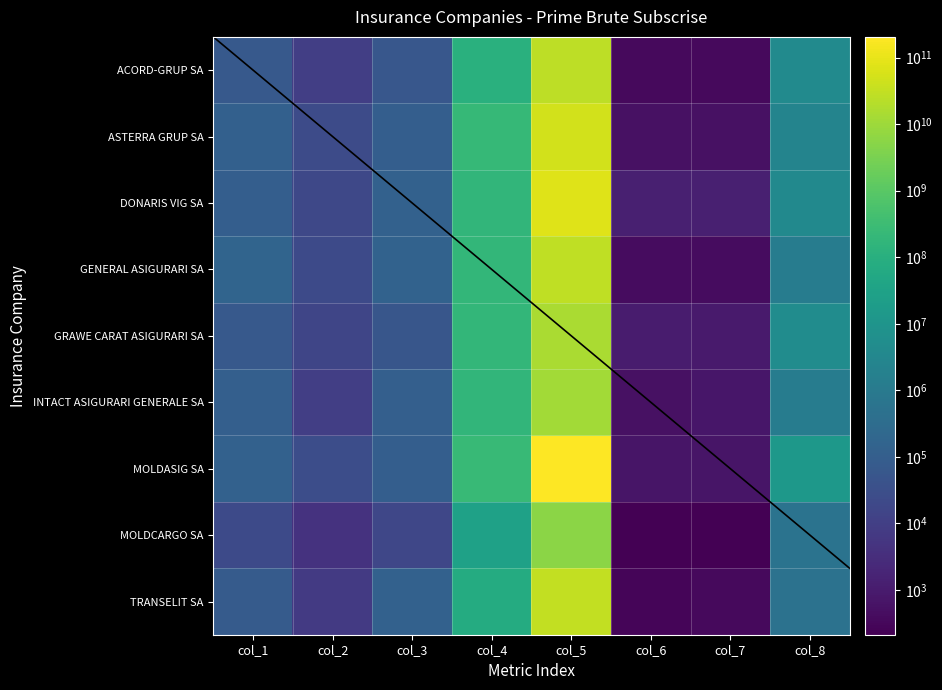

Reading right to left, what are all the values shown in this chart?

ACORD-GRUP SA: col_8=4232904	col_7=366	col_6=366	col_5=26860253858	col_4=110160585	col_3=56518	col_2=10246	col_1=66040
ASTERRA GRUP SA: col_8=2498314	col_7=533	col_6=533	col_5=51675717831	col_4=217802535	col_3=100612	col_2=23140	col_1=123752
DONARIS VIG SA: col_8=3849971	col_7=1316	col_6=1316	col_5=76968604899	col_4=170129337	col_3=129388	col_2=18558	col_1=100730
GENERAL ASIGURARI SA: col_8=1243413	col_7=415	col_6=415	col_5=29309853391	col_4=195676126	col_3=137597	col_2=22999	col_1=160596
GRAWE CARAT ASIGURARI SA: col_8=4833489	col_7=974	col_6=1000	col_5=15180139980	col_4=187168505	col_3=52741	col_2=16105	col_1=68884
INTACT ASIGURARI GENERALE SA: col_8=1246447	col_7=720	col_6=553	col_5=11427317970	col_4=179056956	col_3=110516	col_2=9693	col_1=109107
MOLDASIG SA: col_8=12598055	col_7=677	col_6=677	col_5=205136829203	col_4=238057166	col_3=106899	col_2=29235	col_1=136134
MOLDCARGO SA: col_8=544790	col_7=212	col_6=212	col_5=5474008699	col_4=30020939	col_3=17764	col_2=4507	col_1=22271
TRANSELIT SA: col_8=511912	col_7=357	col_6=280	col_5=30980917888	col_4=70278902	col_3=131681	col_2=7138	col_1=82817